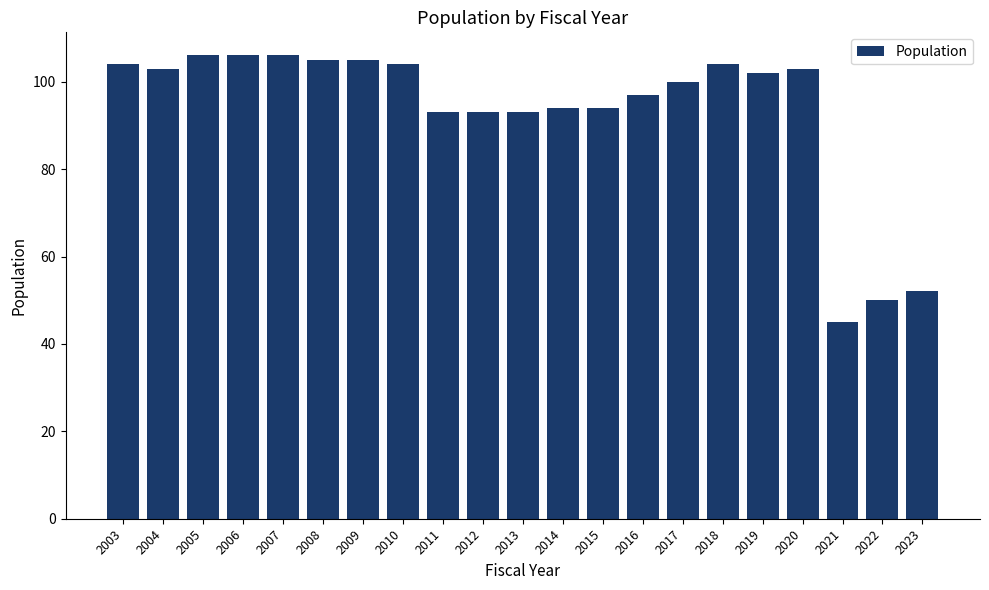

Count the number of categories in the chart.

21